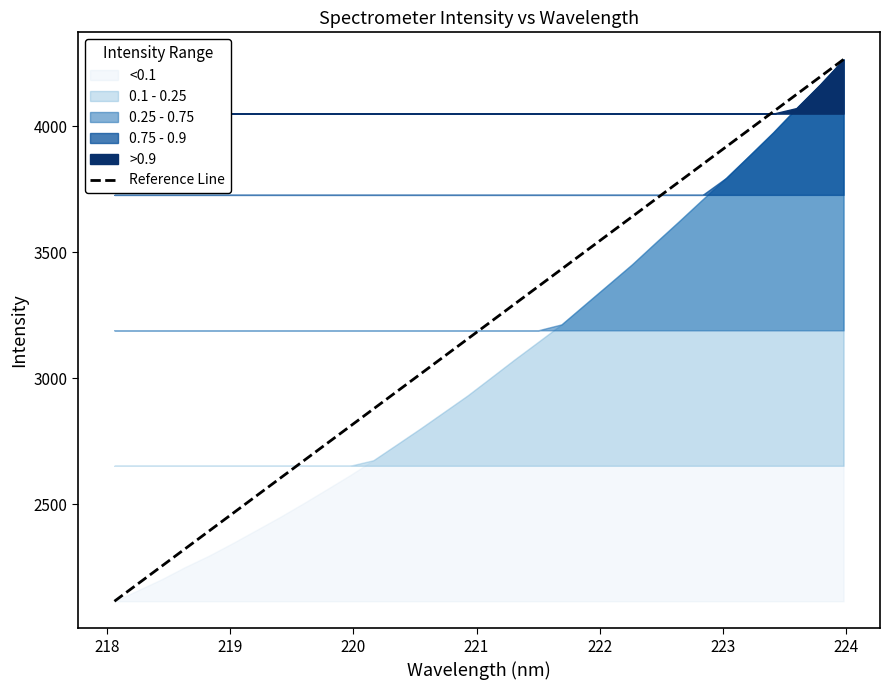

Reading left to right, extract all data points from this chart.

2115.7	2185.0	2254.3	2323.6	2393.0	2462.3	2531.6	2600.9	2670.3	2739.6	2808.9	2878.2	2947.5	3016.9	3086.2	3155.5	3224.8	3294.2	3363.5	3432.8	3502.1	3571.5	3640.8	3710.1	3779.4	3848.8	3918.1	3987.4	4056.7	4126.1	4195.4	4264.7